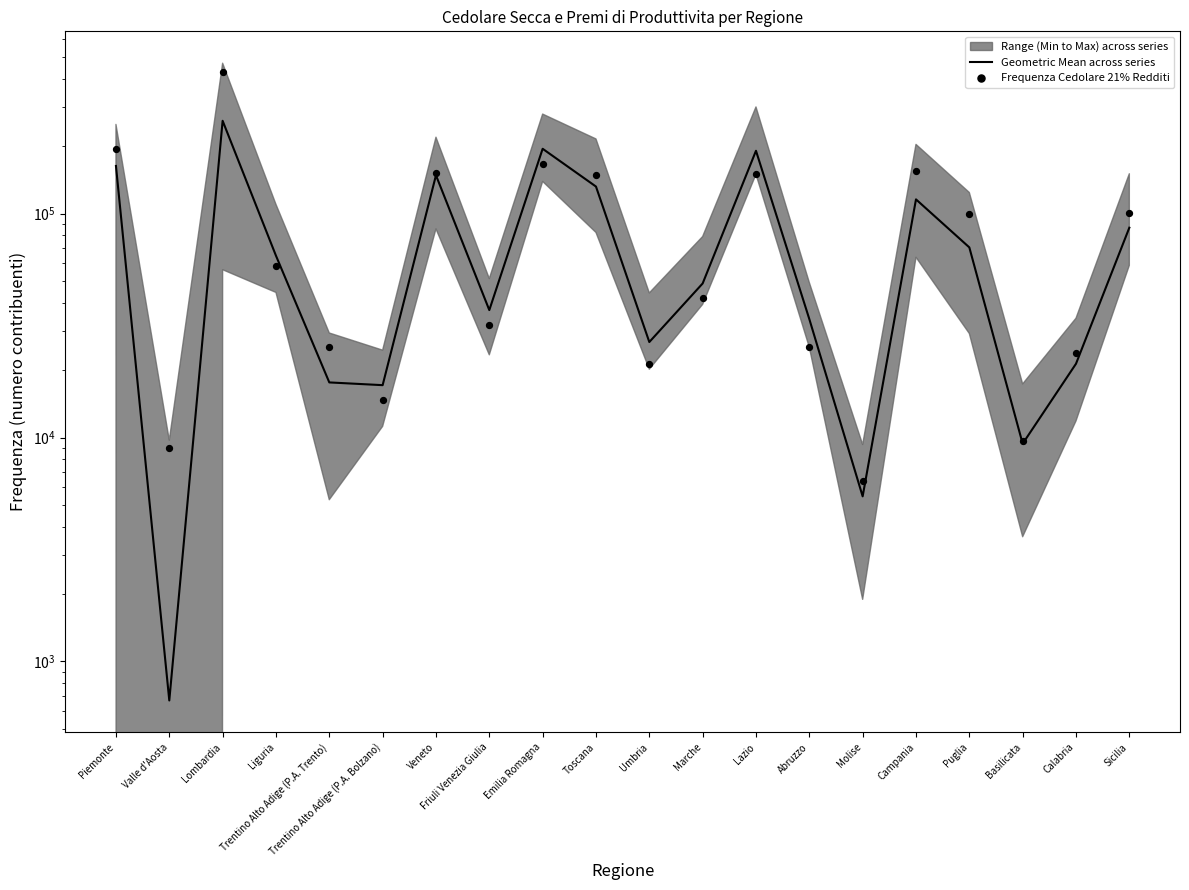

Is the value of Geometric Mean across series at Valle d'Aosta greater than the value of Frequenza Cedolare 21% Redditi at Calabria?

No